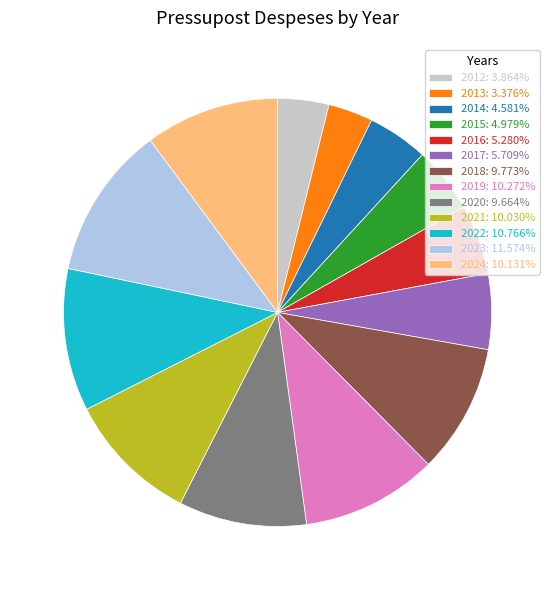

Is it true that 2016 is 5% of the pie?

True